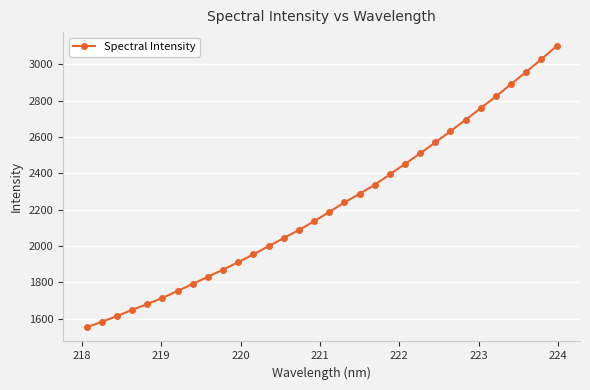

What is the maximum value shown in the chart?

3100.8